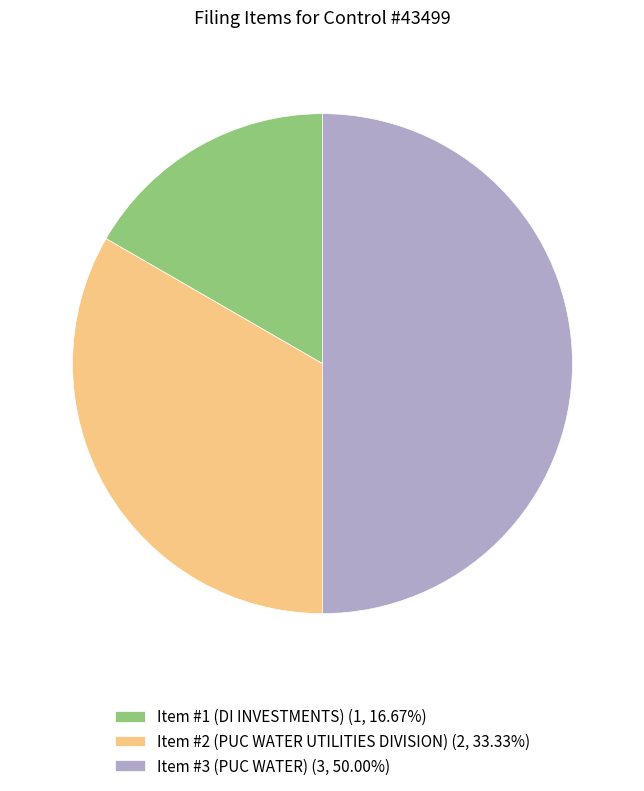

Is the sum of Item #2 (PUC WATER UTILITIES DIVISION) (2, 33.33%) and Item #3 (PUC WATER) (3, 50.00%) greater than half?

Yes